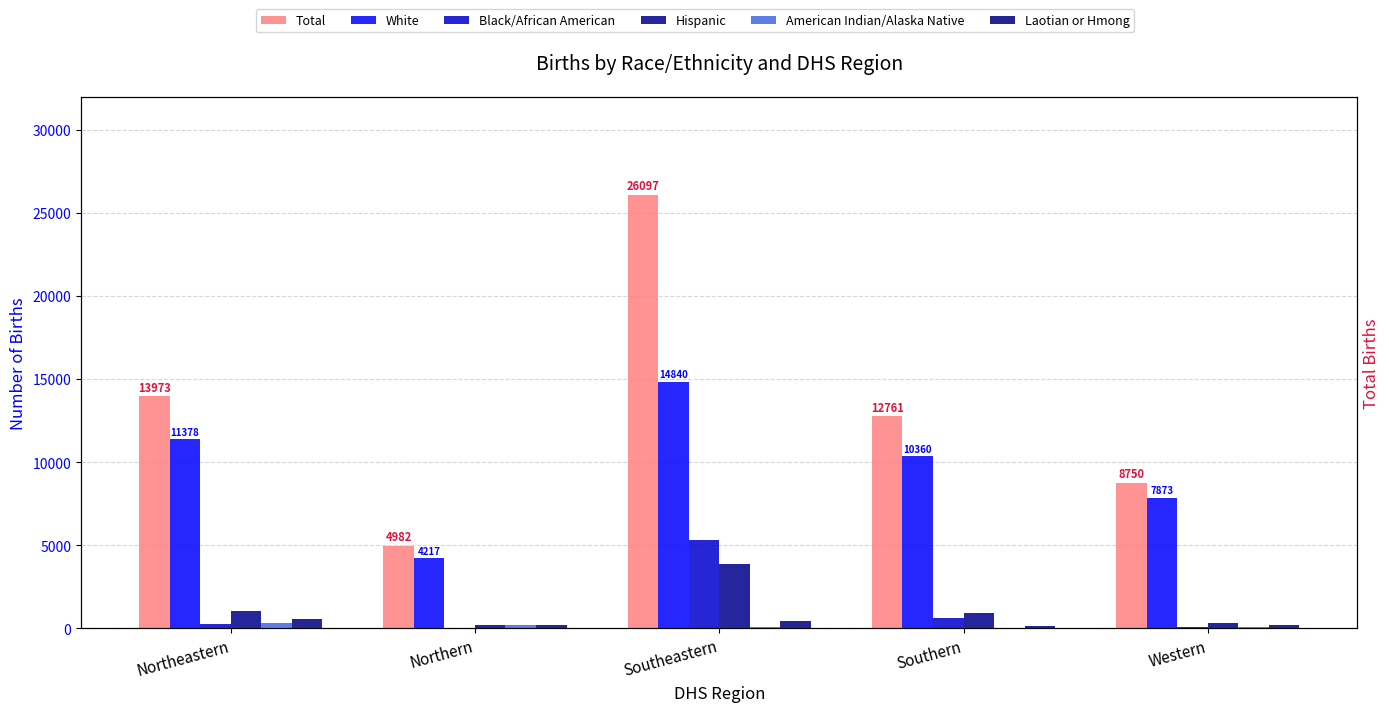

Between Western and Northern, which is larger?

Western